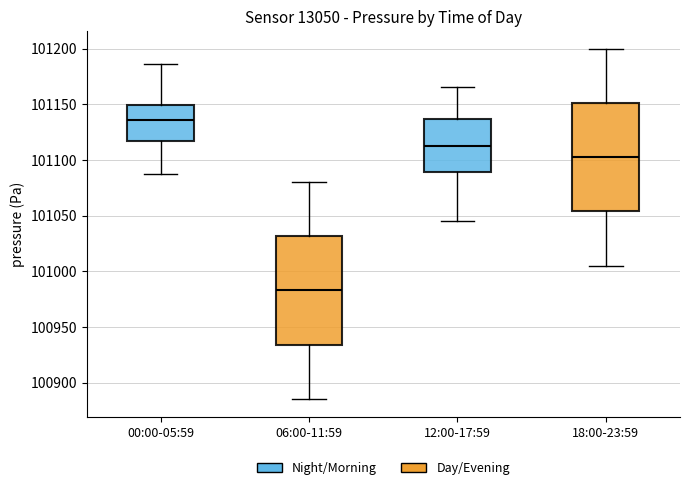

Reading left to right, read every box against the y-axis: the position of its median line, the range the box covers, and the ends of its whiskers. The values are not printed on the chart, so give them approximately, as read against the axis.

00:00-05:59: median 101135, box 101115 to 101150, whiskers 101090 to 101185
06:00-11:59: median 100985, box 100935 to 101030, whiskers 100885 to 101080
12:00-17:59: median 101115, box 101090 to 101135, whiskers 101045 to 101165
18:00-23:59: median 101105, box 101055 to 101150, whiskers 101005 to 101200